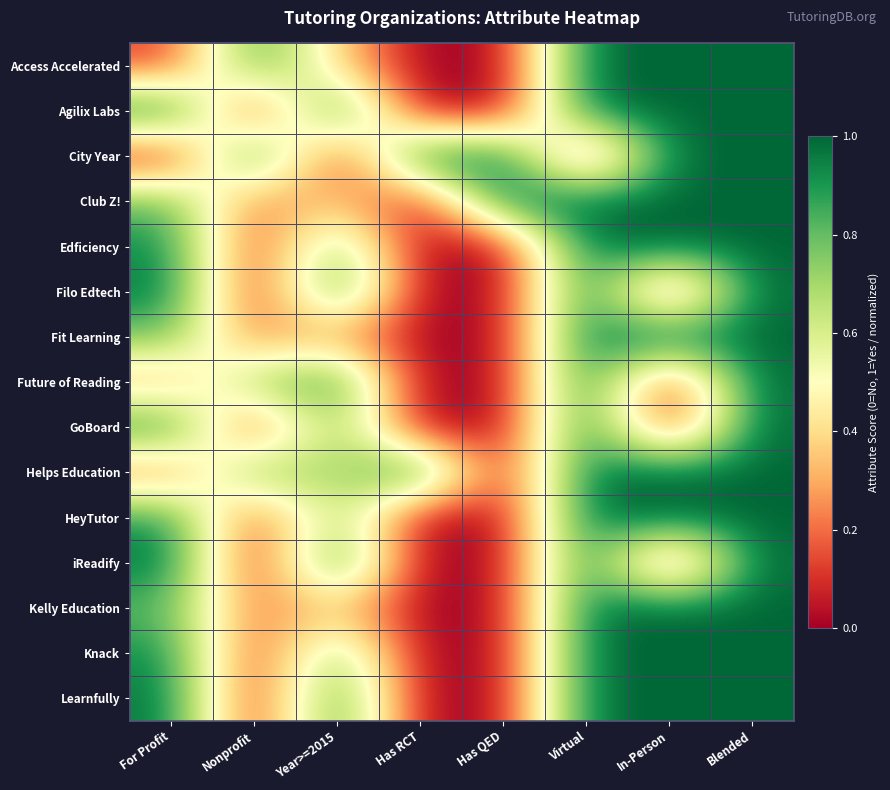

At which category is the sum across all series the highest?

Blended